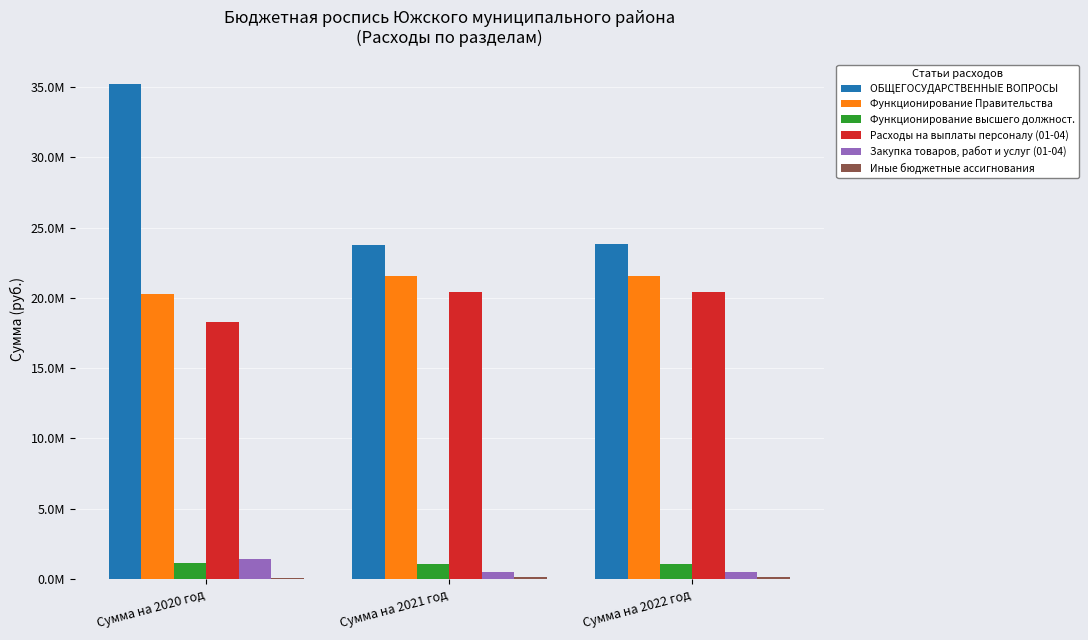

What is the label of the 3rd bar from the left?

Сумма на 2022 год